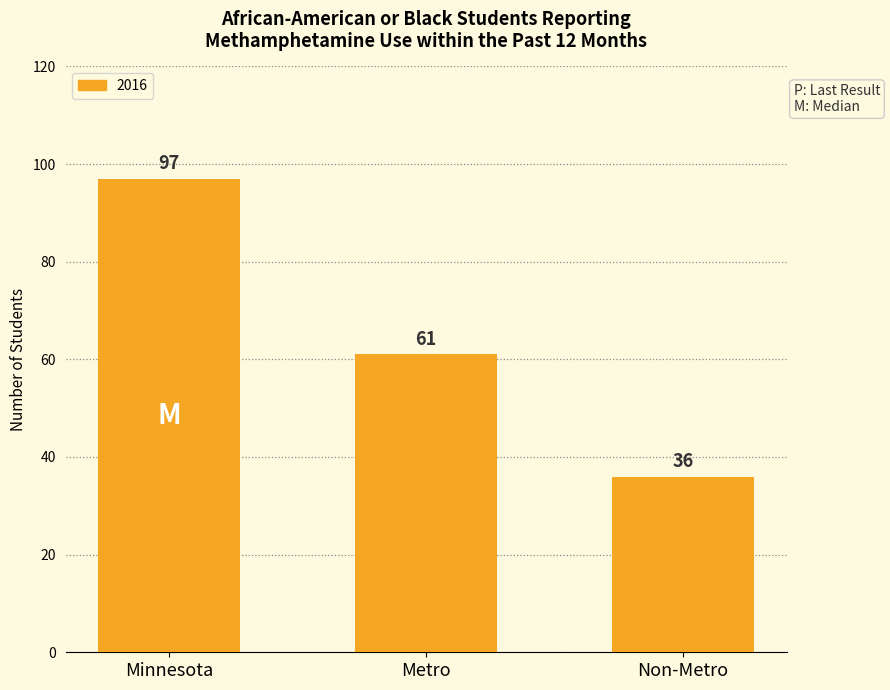

At which label does the data first exceed 61?

Minnesota